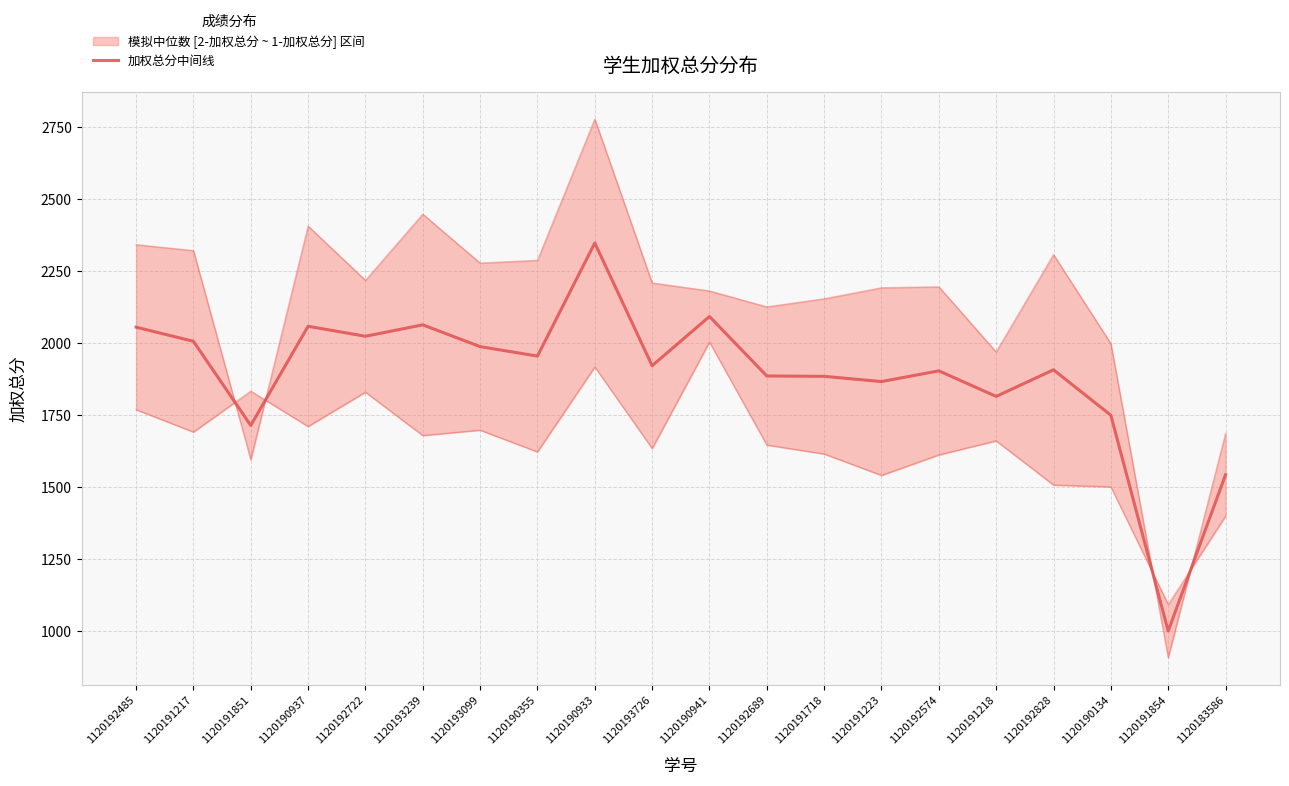

Rank the categories by value from lowest to highest.

1120191854, 1120183586, 1120191851, 1120190134, 1120191218, 1120191223, 1120191718, 1120192689, 1120192574, 1120192828, 1120193726, 1120190355, 1120193099, 1120191217, 1120192722, 1120192485, 1120190937, 1120193239, 1120190941, 1120190933